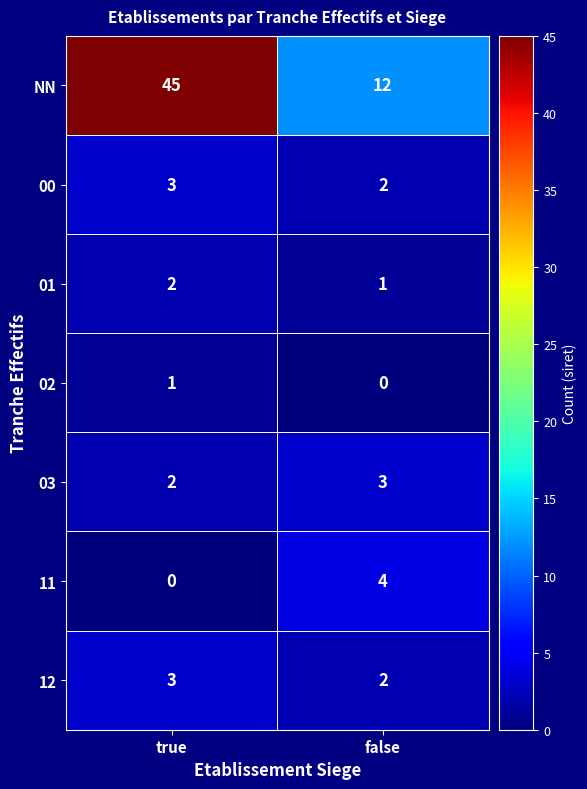

What is the spread (max minus min) of values at true?

45